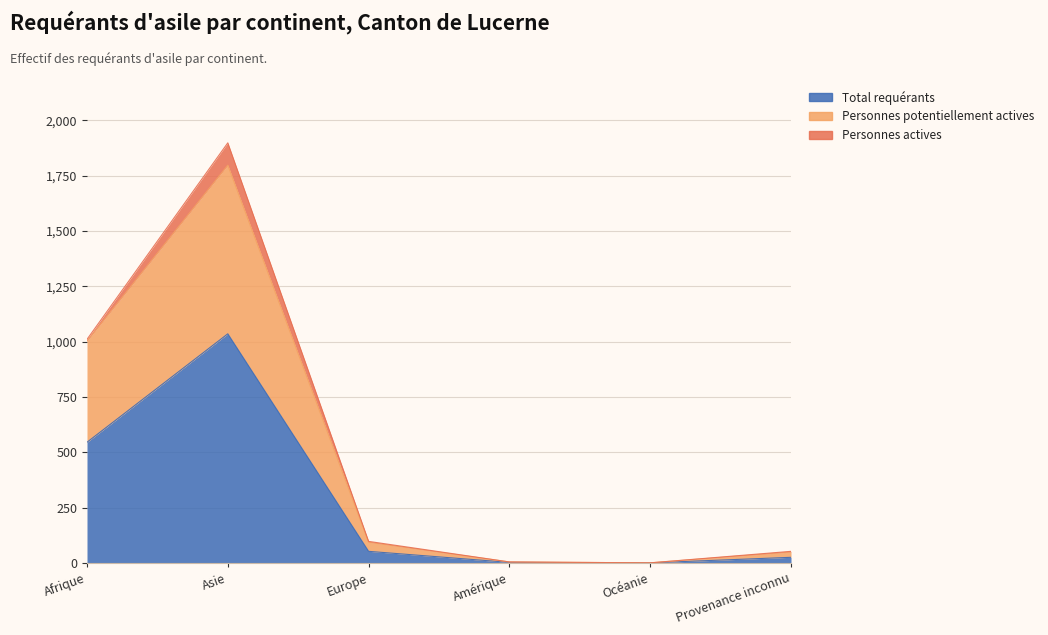

What is the difference between the Total requérants values at Afrique and Océanie?

545